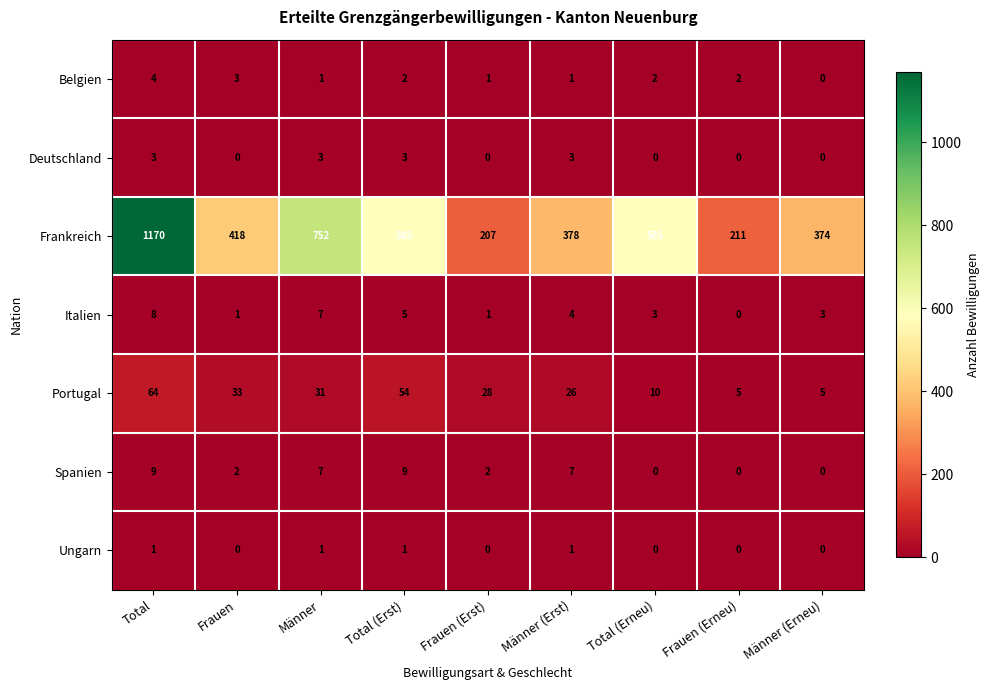

Rank the series by their maximum value, from highest to lowest.

Frankreich, Portugal, Spanien, Italien, Belgien, Deutschland, Ungarn